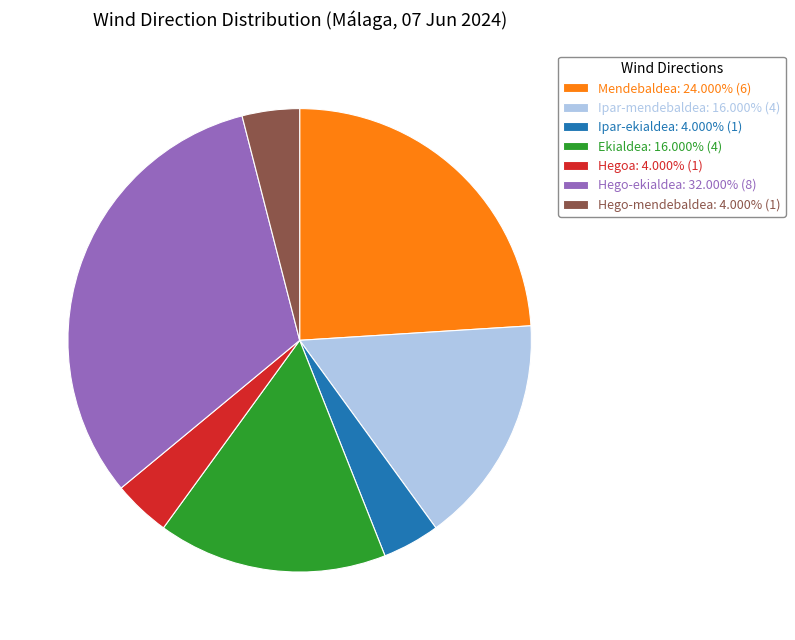

Do Ekialdea: 16.000% (4) and Hego-ekialdea: 32.000% (8) together represent more than half of the pie?

No